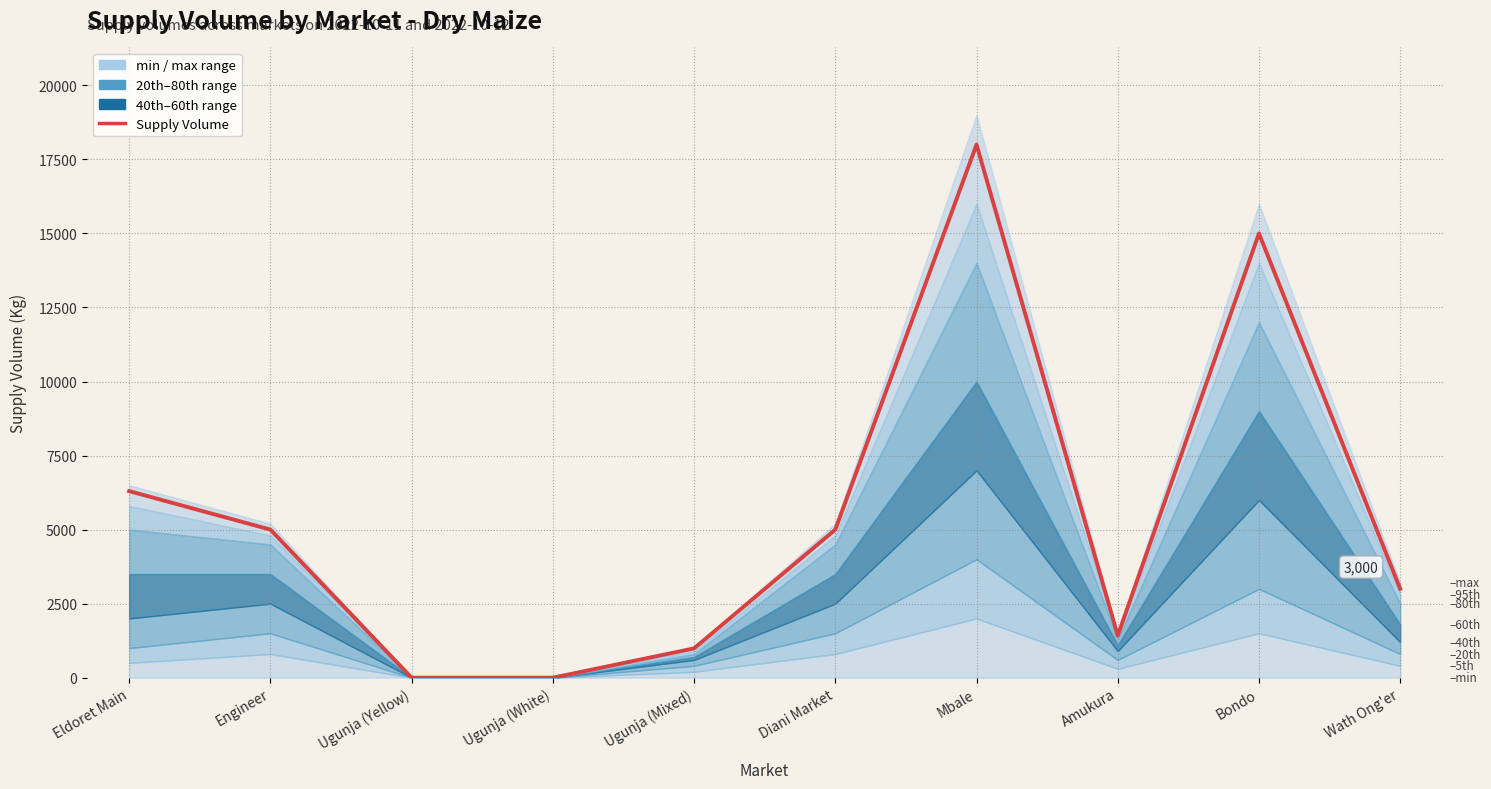

What is the label of the 1st point from the left?

Eldoret Main